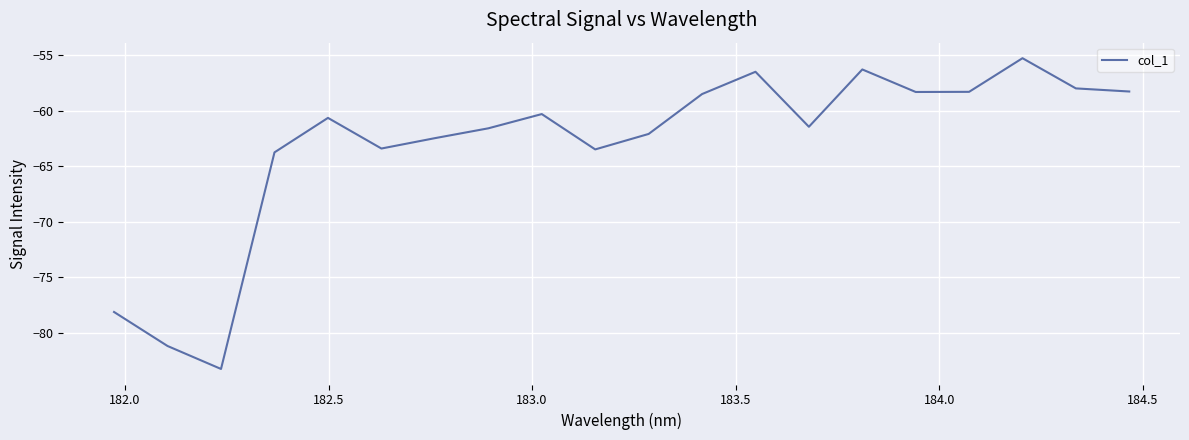

What is the maximum value shown in the chart?

-55.3